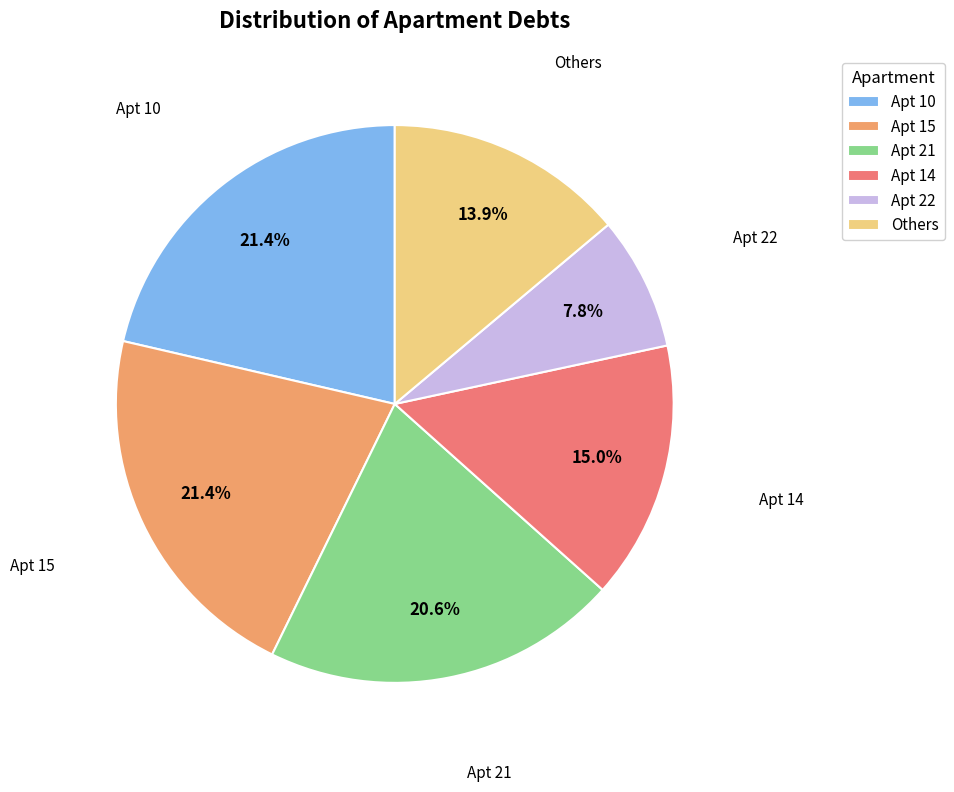

What percentage is NOT represented by Others?

86.1%